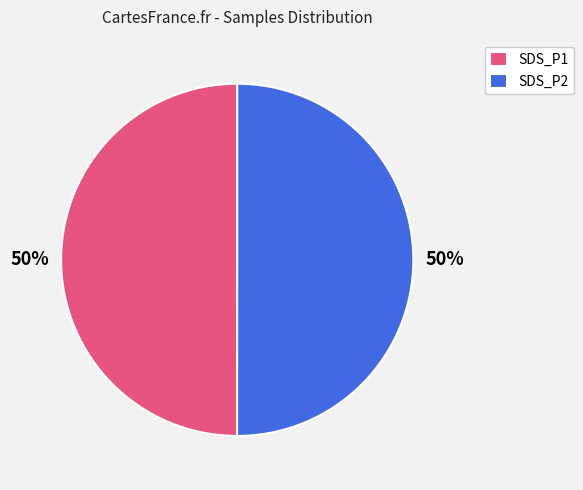

Combined, do SDS_P2 and SDS_P1 account for over 50%?

Yes